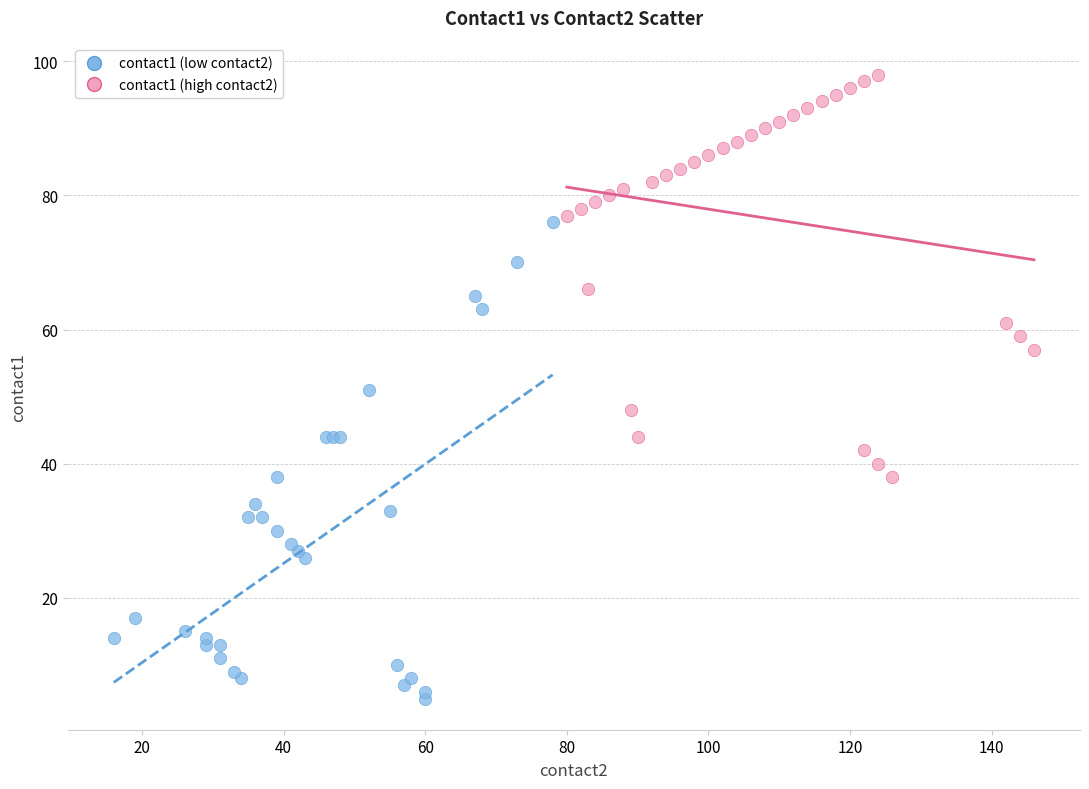

Which series has the widest spread of Y values?

contact1 (low contact2)